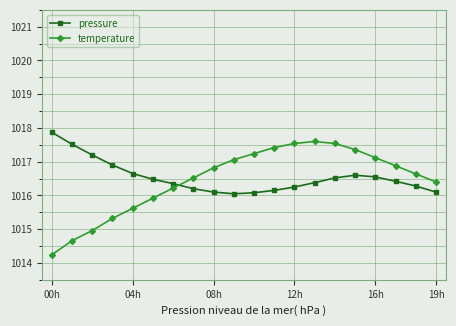

In pressure, how many points are higher than both neighbors (excluding endpoints)?

1